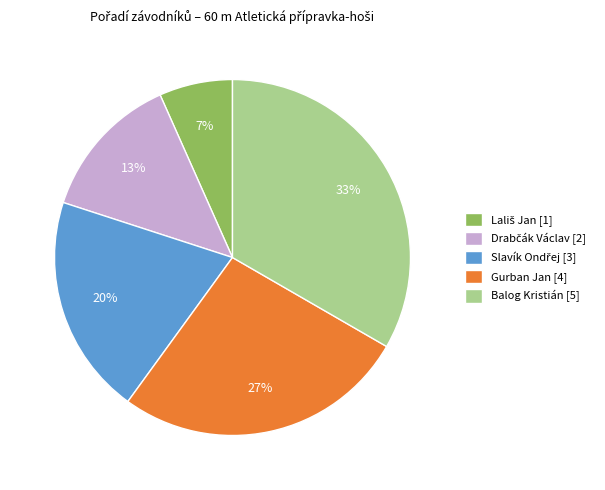

True or false: Balog Kristián [5] accounts for 33% of the total.

True